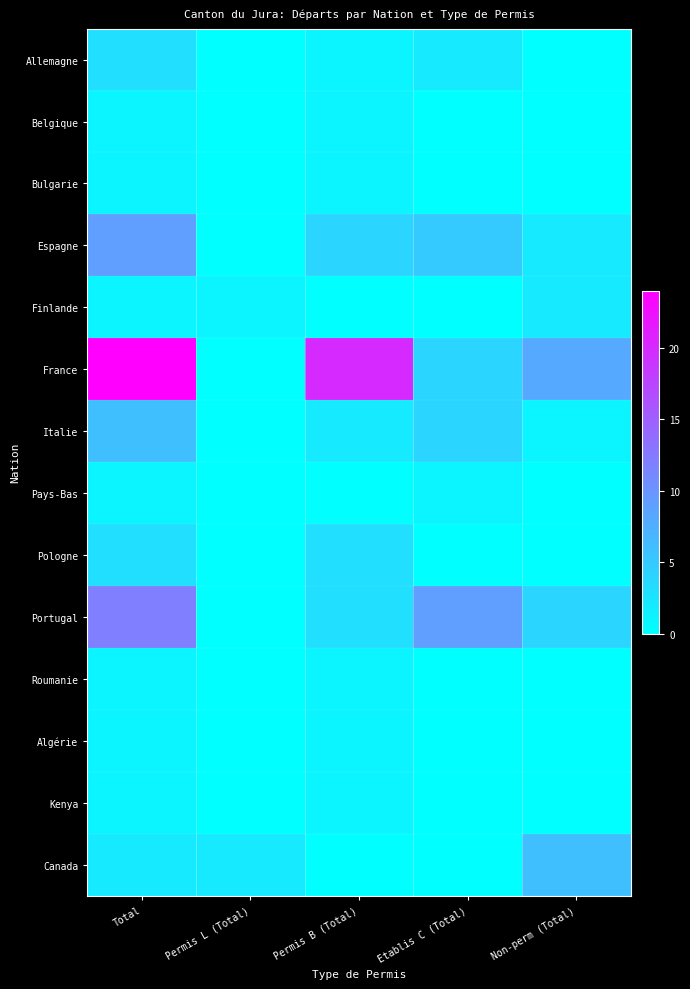

Which category has the lowest value across all series?

Permis L (Total)